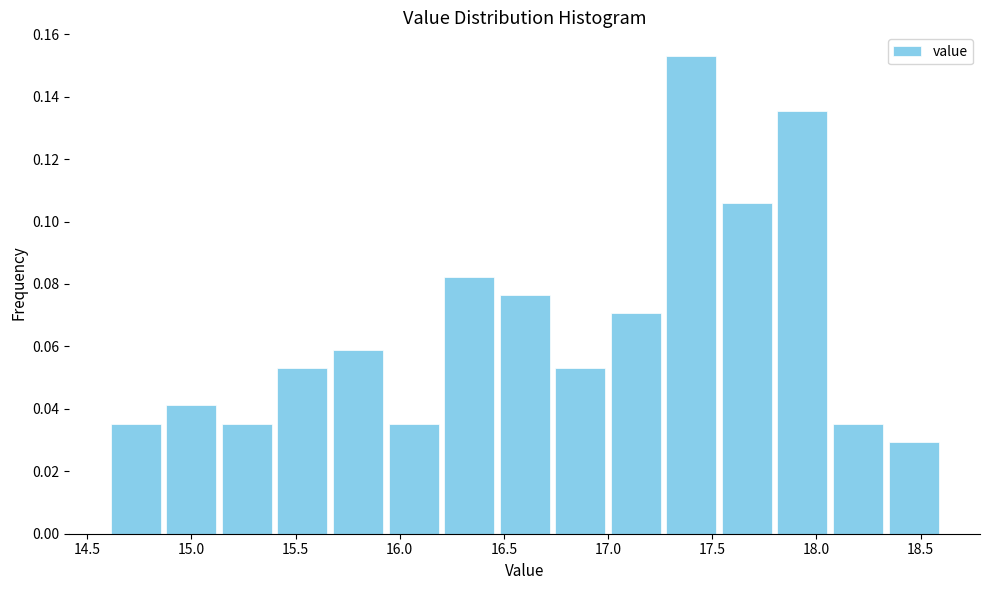

Which range on the x-axis has the tallest bar?

17.25 to 17.55